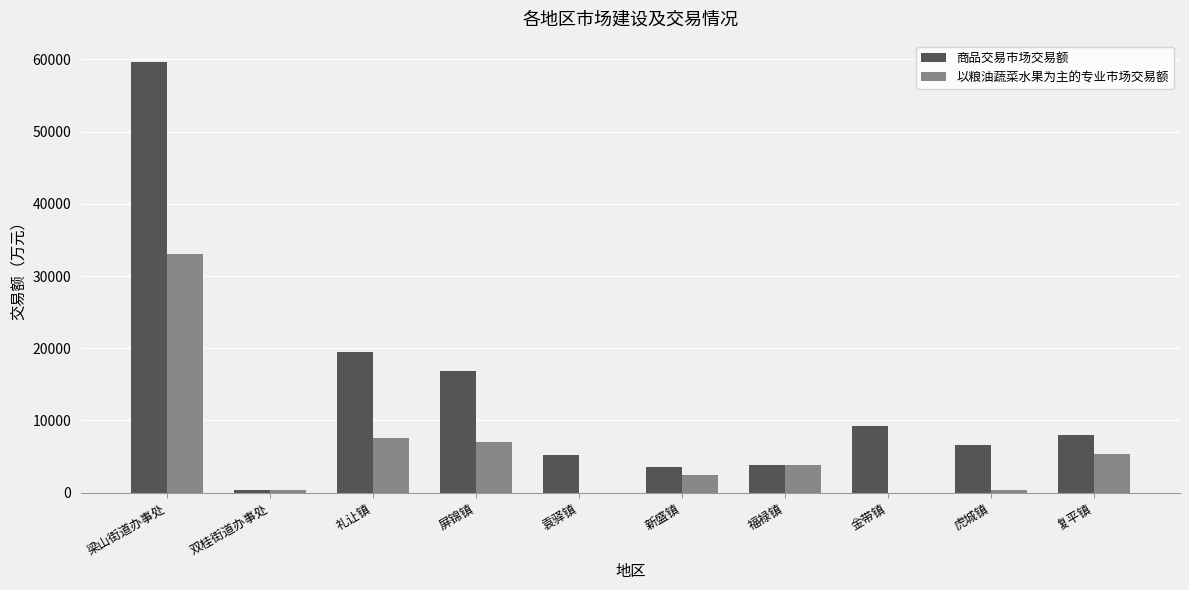

At which label is 商品交易市场交易额 closest to 29980?

礼让镇